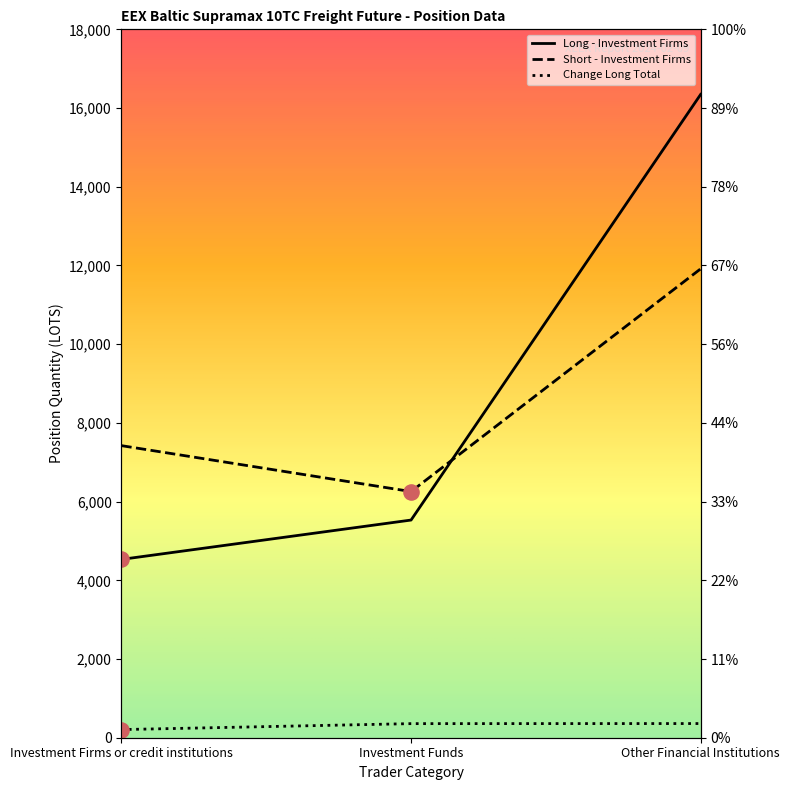

What is the total value across all series at Other Financial Institutions?

28622.3